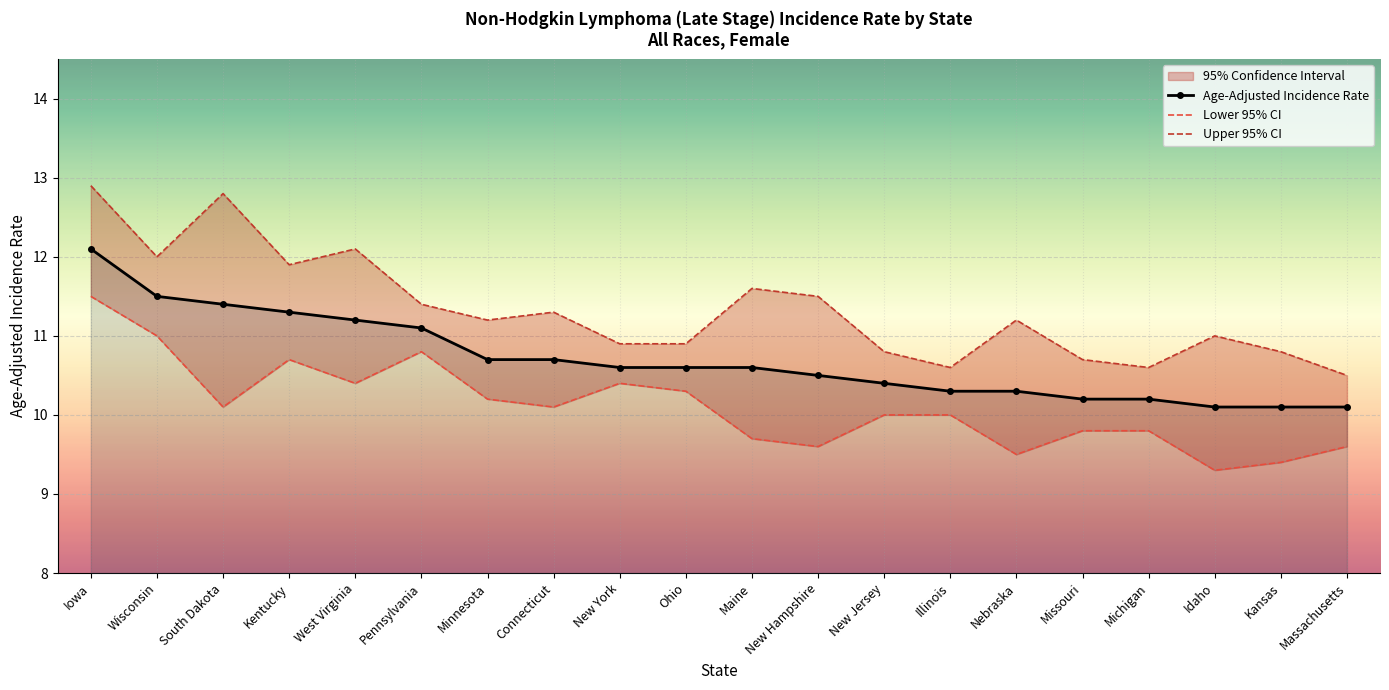

True or false: Upper 95% CI and Lower 95% CI cross at least once.

False